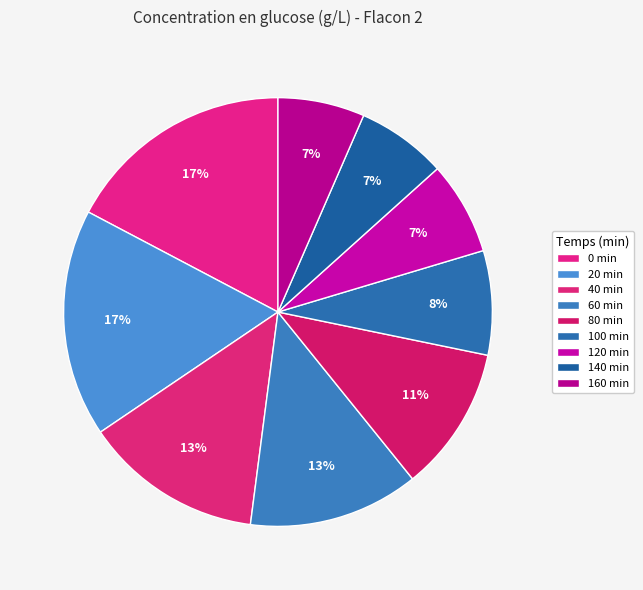

Is it true that 60 min is 21% of the pie?

False